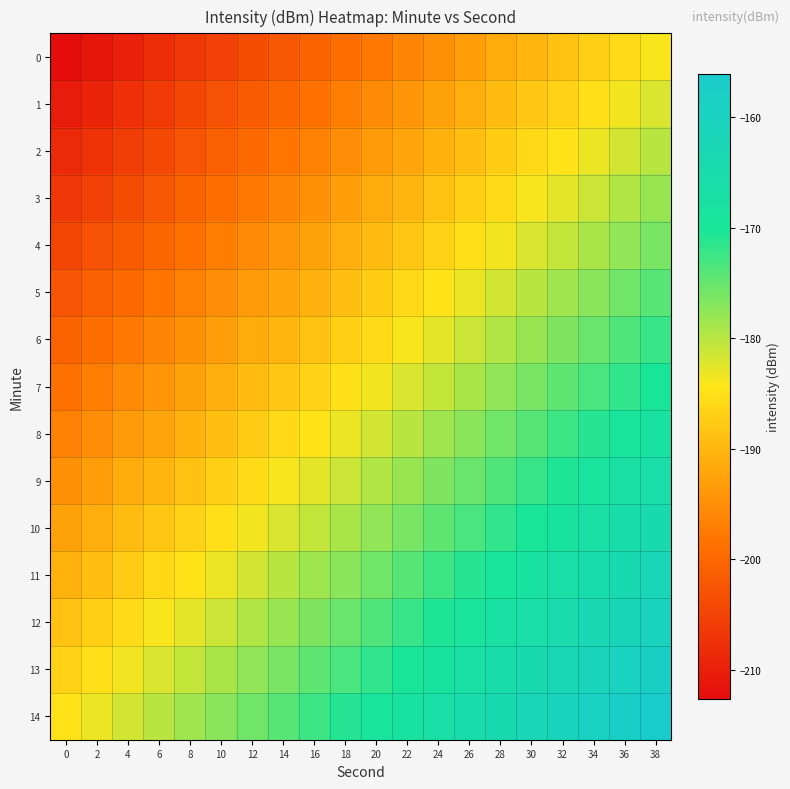

Which category has the highest value across all series?

38